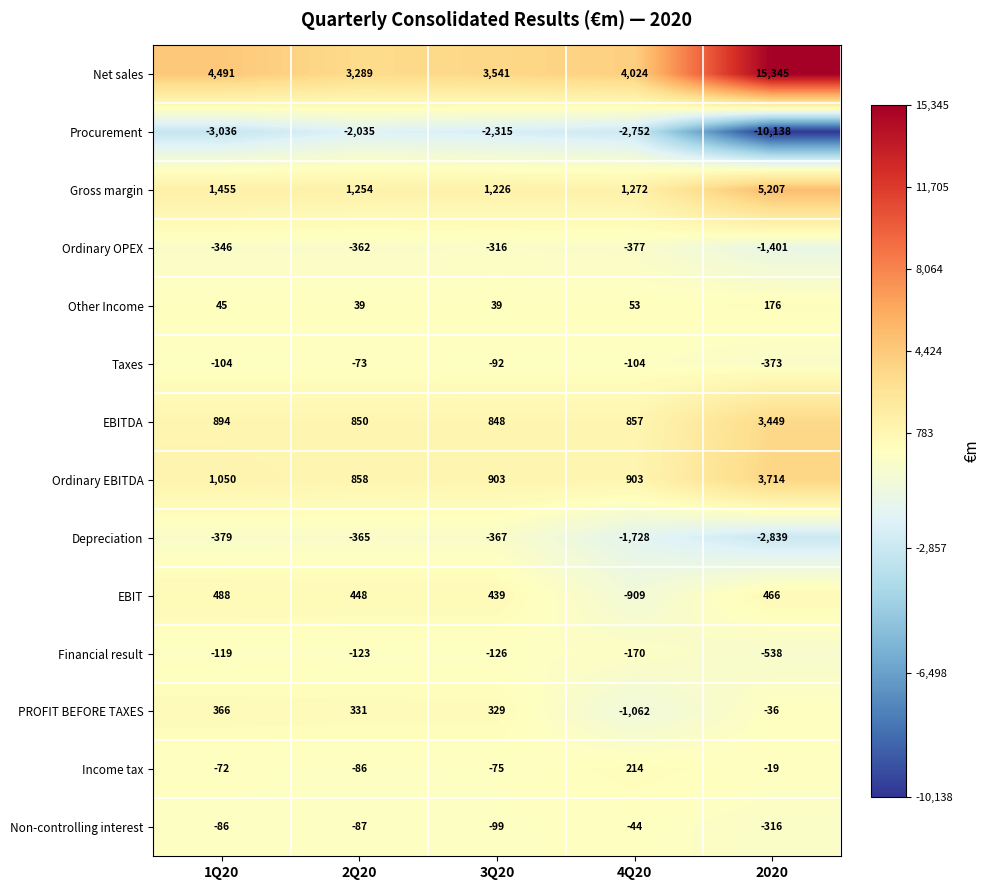

Between 4Q20 and 2020, which series saw the biggest shift?

Net sales